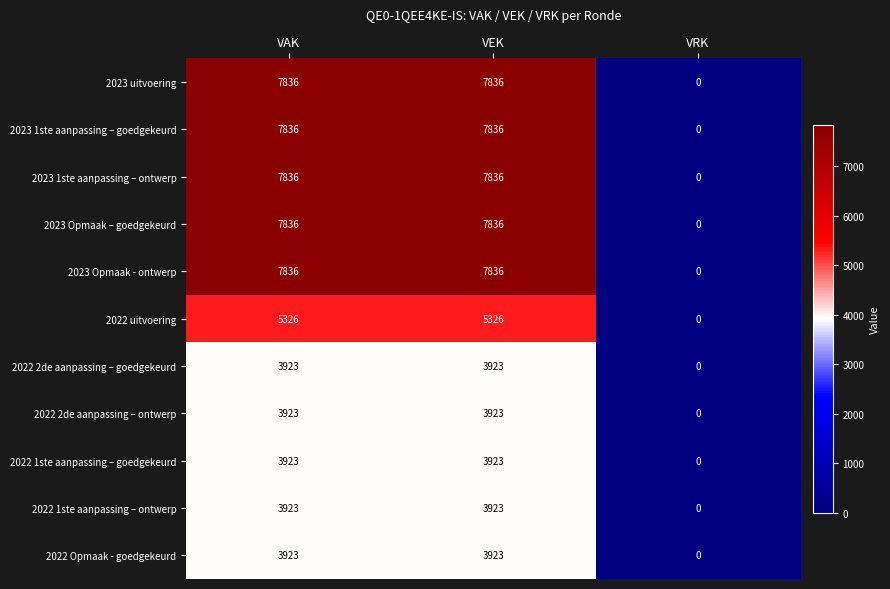

The 2022 uitvoering series shows 0 at VRK. True or false?

True